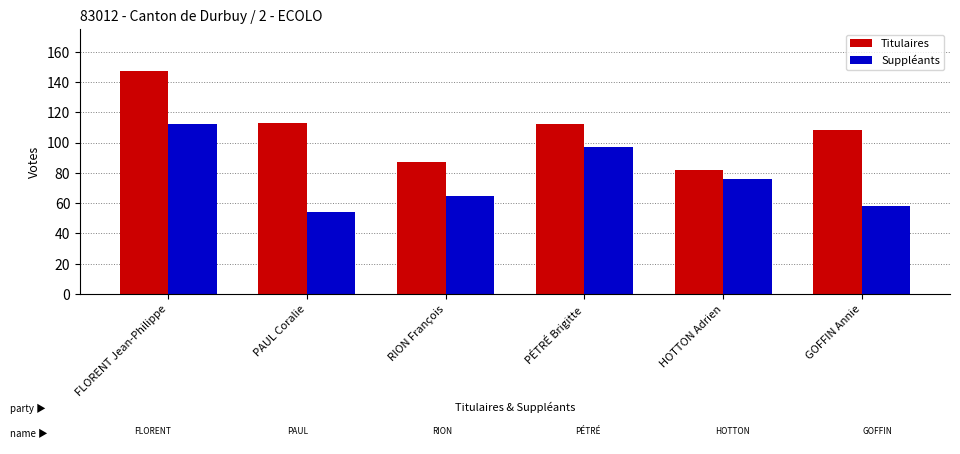

At which label does Suppléants reach its peak?

FLORENT Jean-Philippe